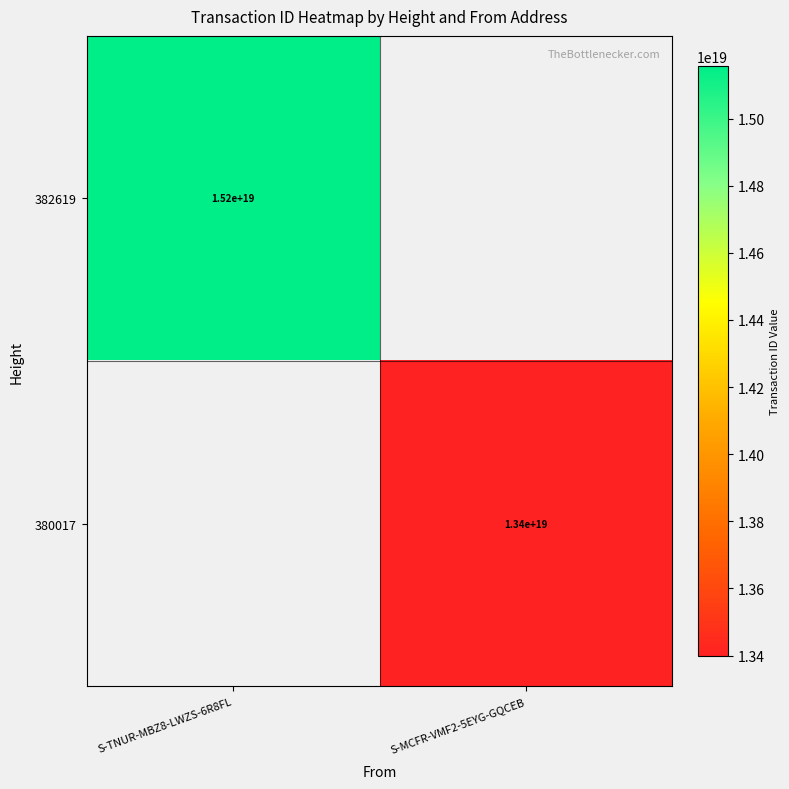

True or false: 380017 has a value of 4125464203039480320 at S-MCFR-VMF2-5EYG-GQCEB.

False